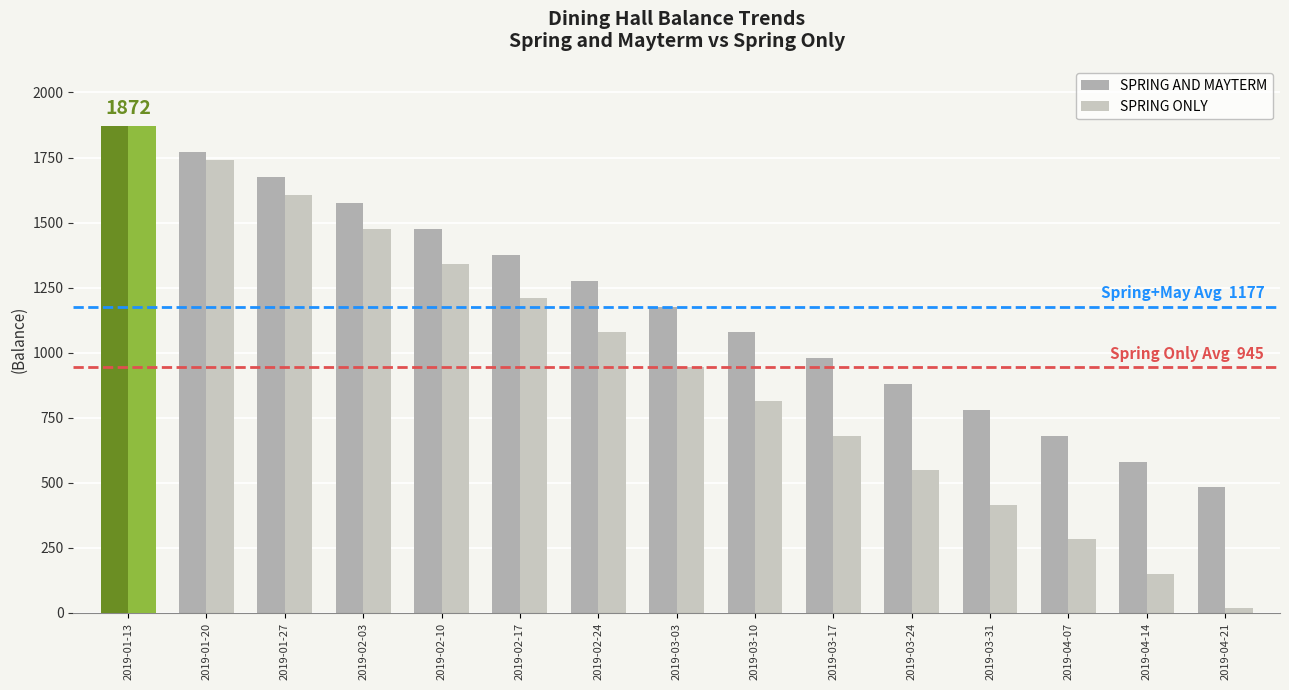

Does the chart contain any negative values?

No